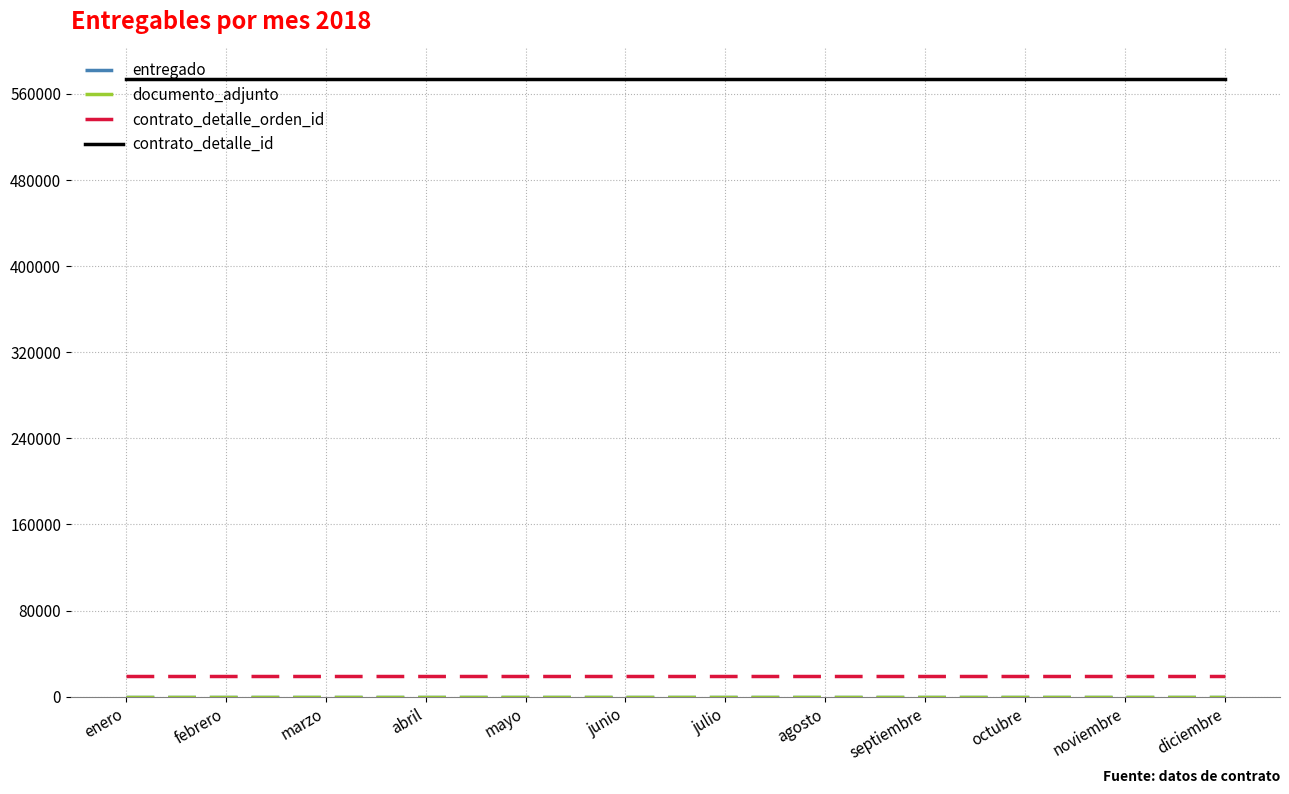

Between septiembre and julio, which is larger?

septiembre